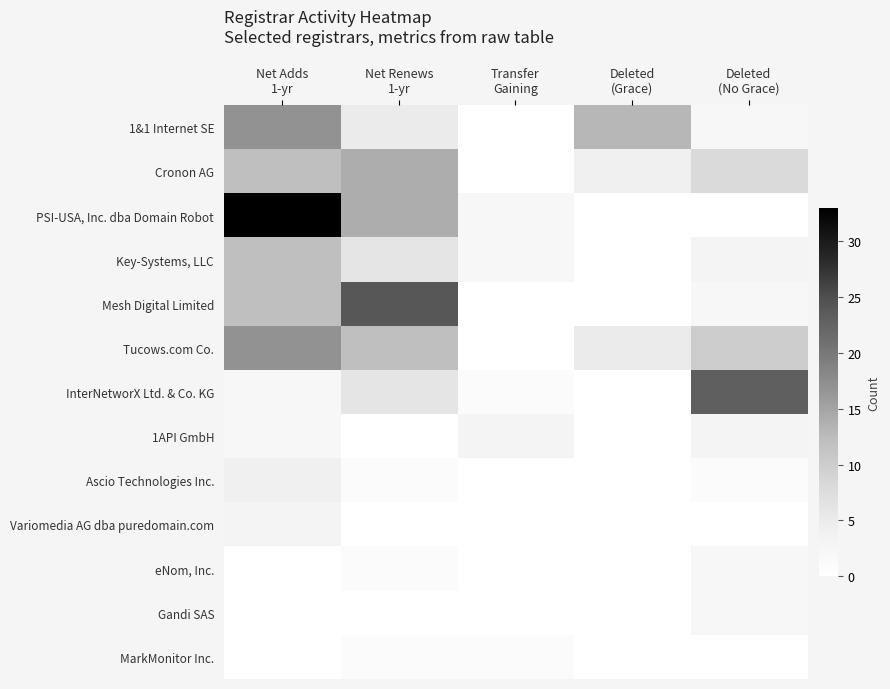

Which series has the largest total across all categories?

PSI-USA, Inc. dba Domain Robot